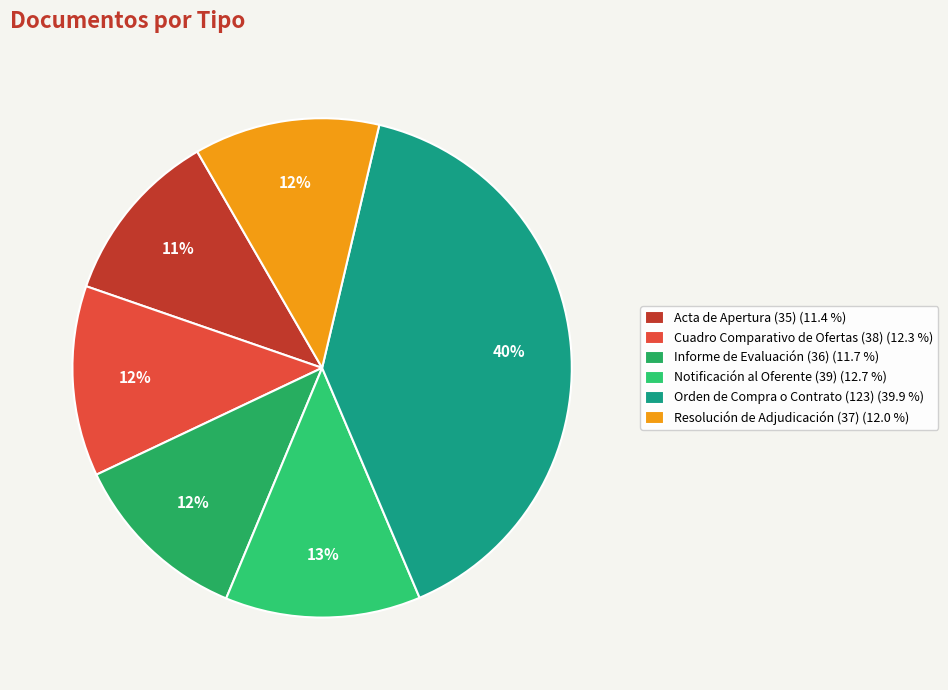

How many slices are in this pie chart?

6